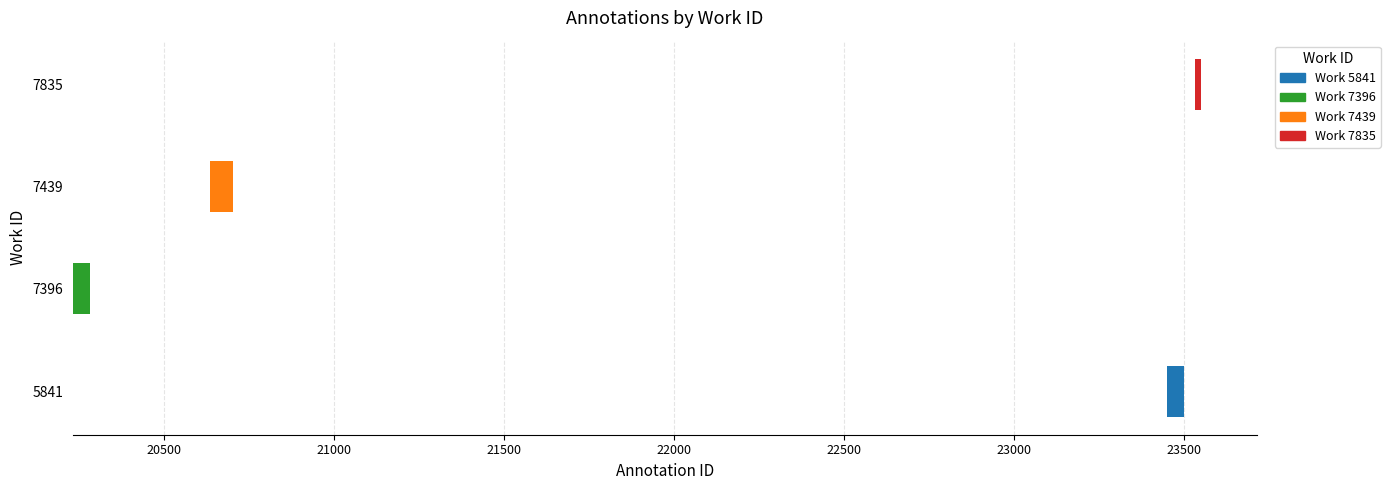

Does the chart contain stacked bars?

No